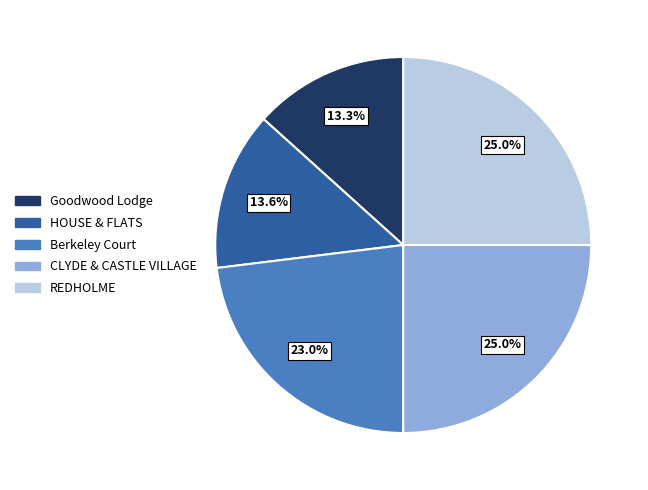

The Berkeley Court slice represents 23% of the pie. True or false?

True